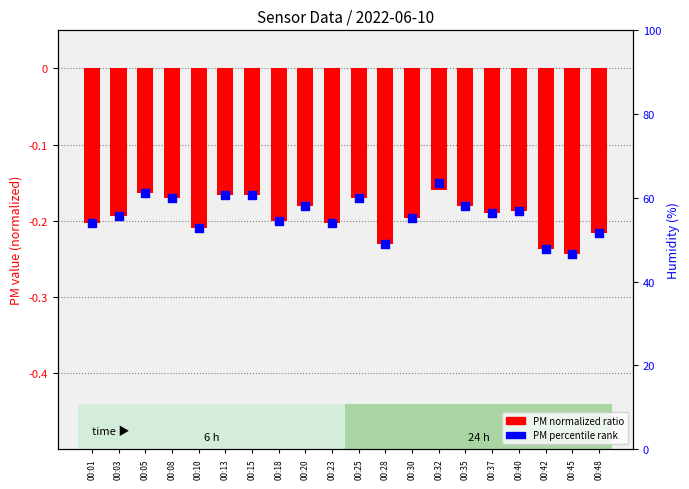

At which category is the sum across all series the highest?

00:32